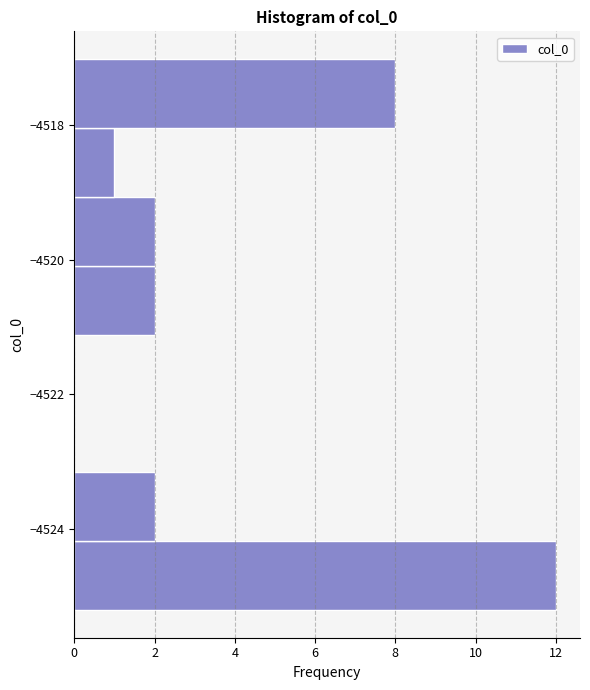

Which range on the y-axis has the longest bar?

-4525.2 to -4524.2